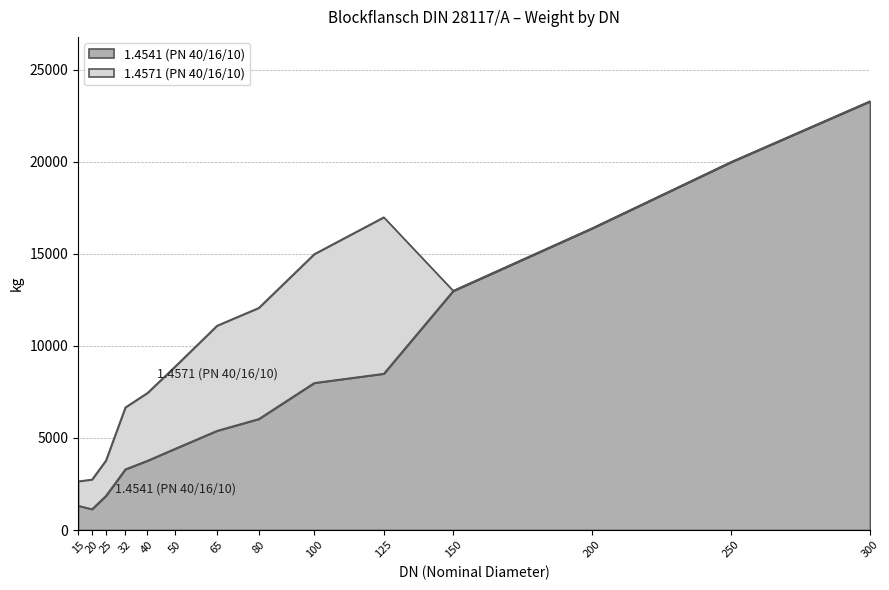

How many data points does each series have?

14